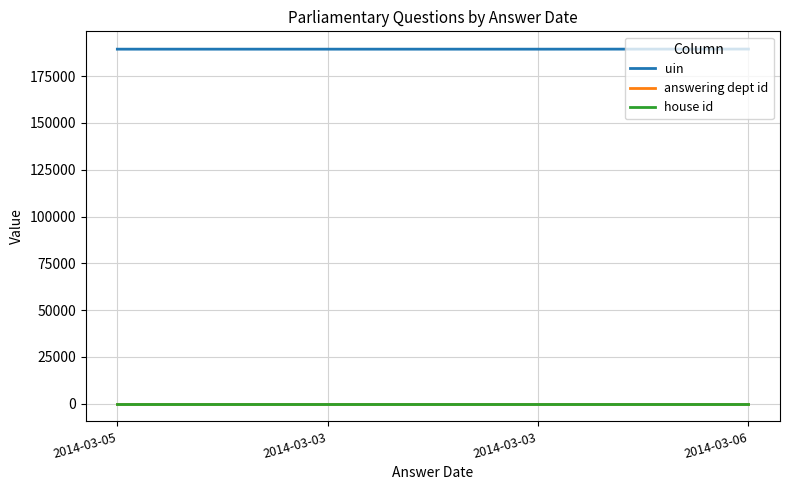

True or false: uin has a value of 257256 at 2014-03-03.

False